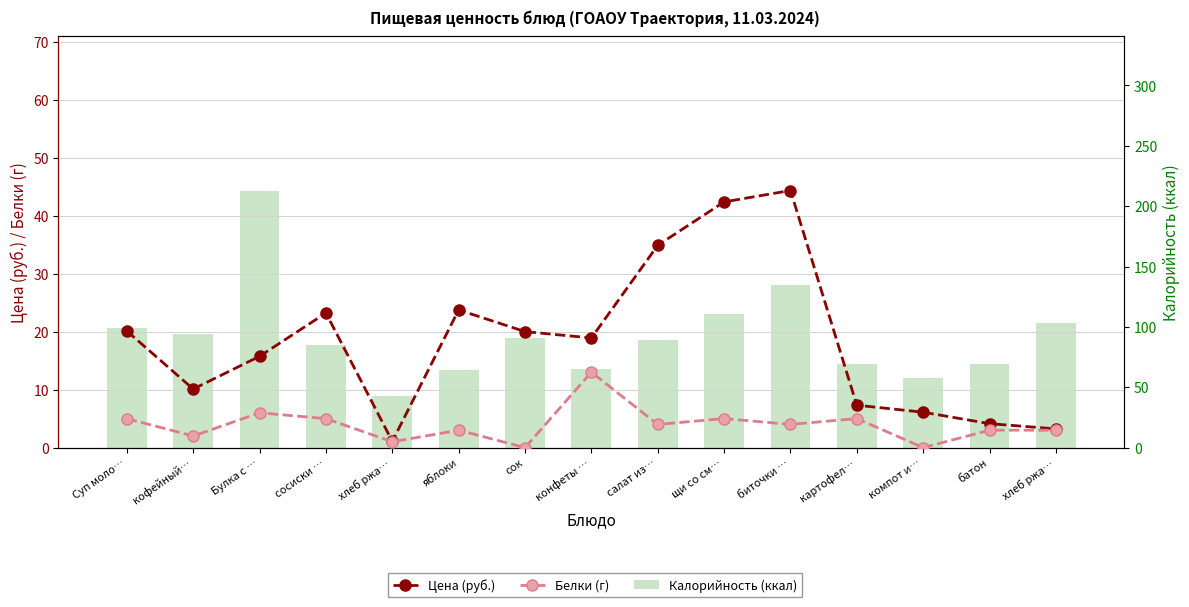

Which series has the largest range (max minus min)?

Калорийность (ккал)